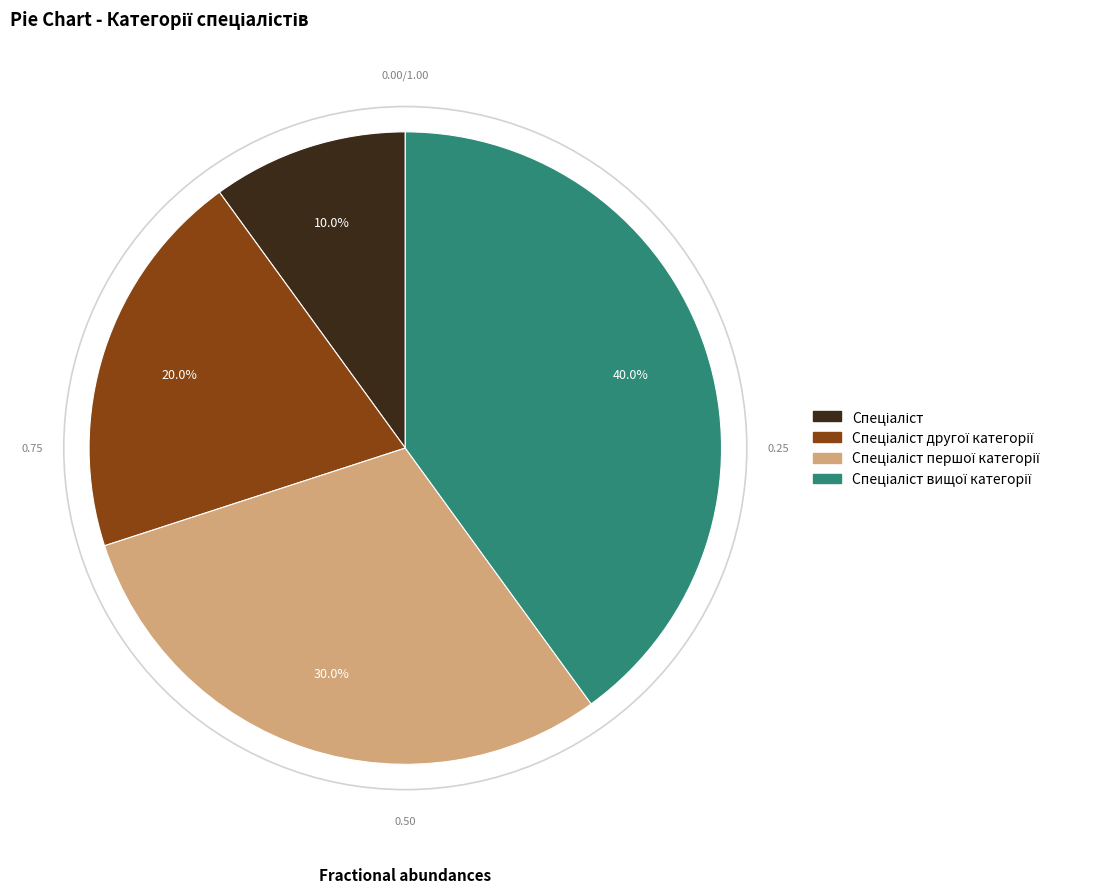

Does any single category account for the majority?

No